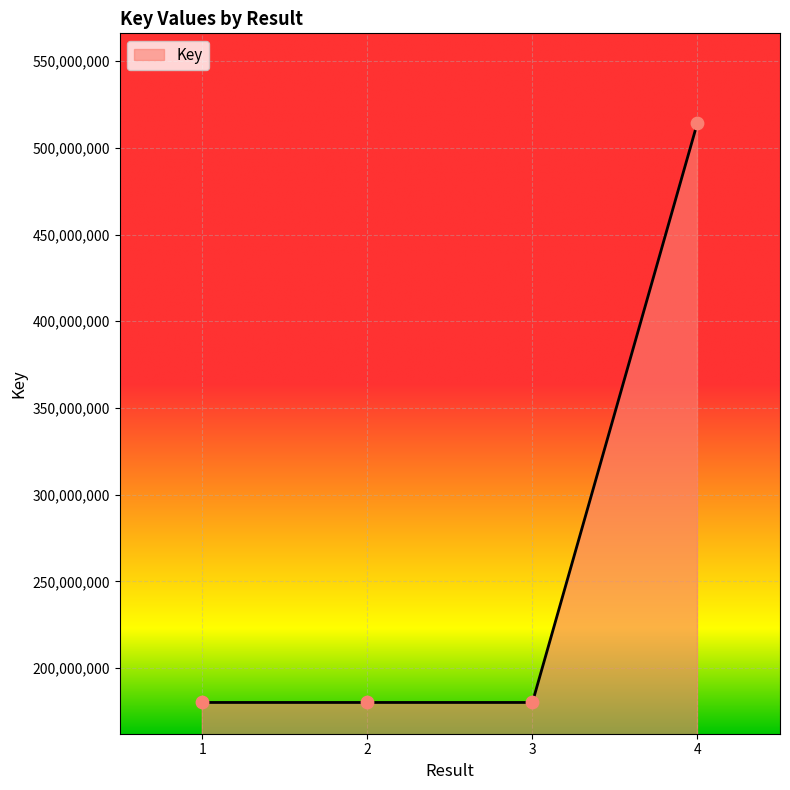

What is the change in value from 1 to 2?

+527